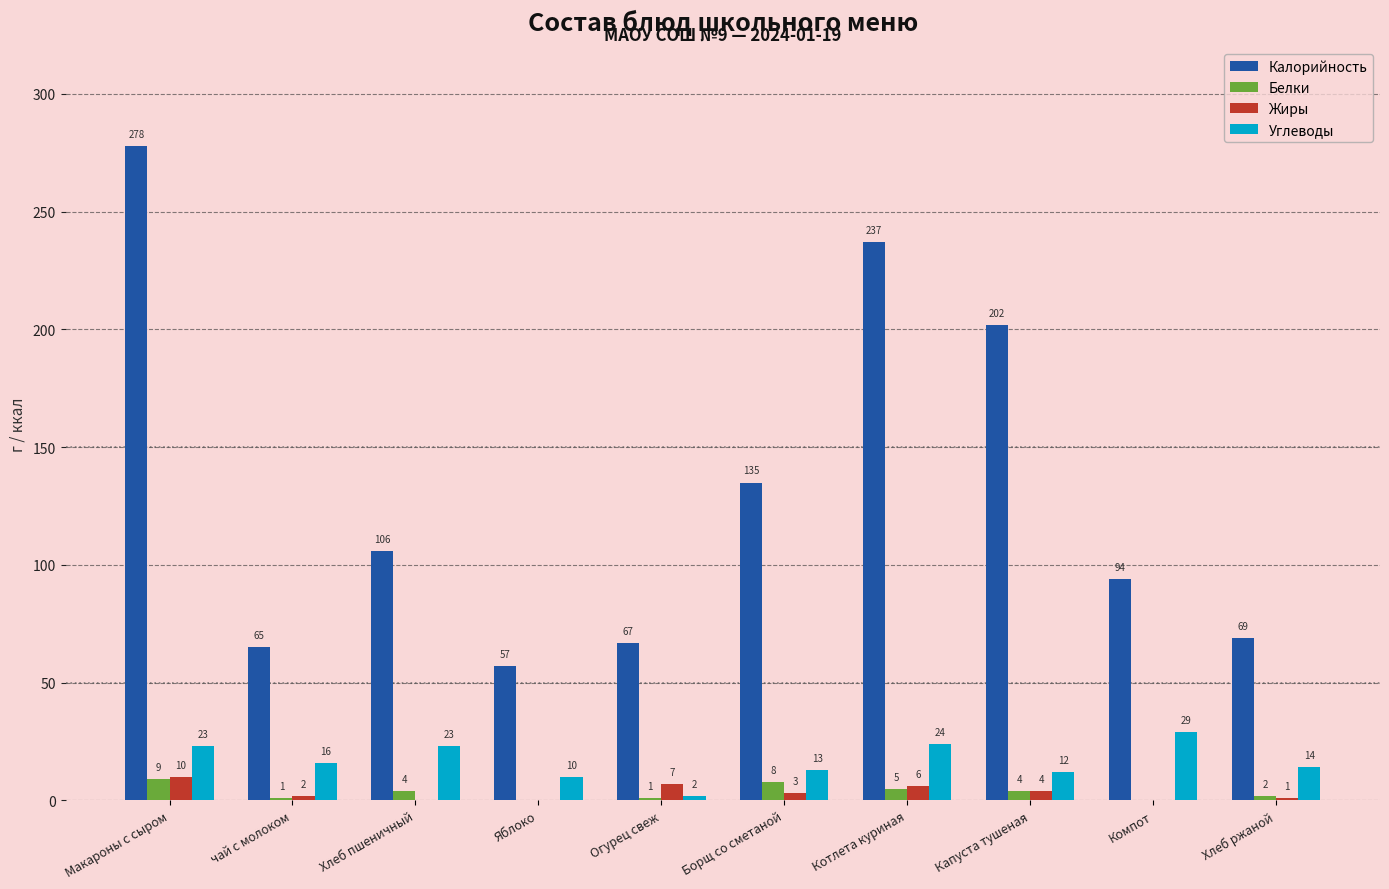

Reading left to right, extract all data points from this chart.

Калорийность: 278	65	106	57	67	135	237	202	94	69
Белки: 9	1	4	0	1	8	5	4	0	2
Жиры: 10	2	0	0	7	3	6	4	0	1
Углеводы: 23	16	23	10	2	13	24	12	29	14